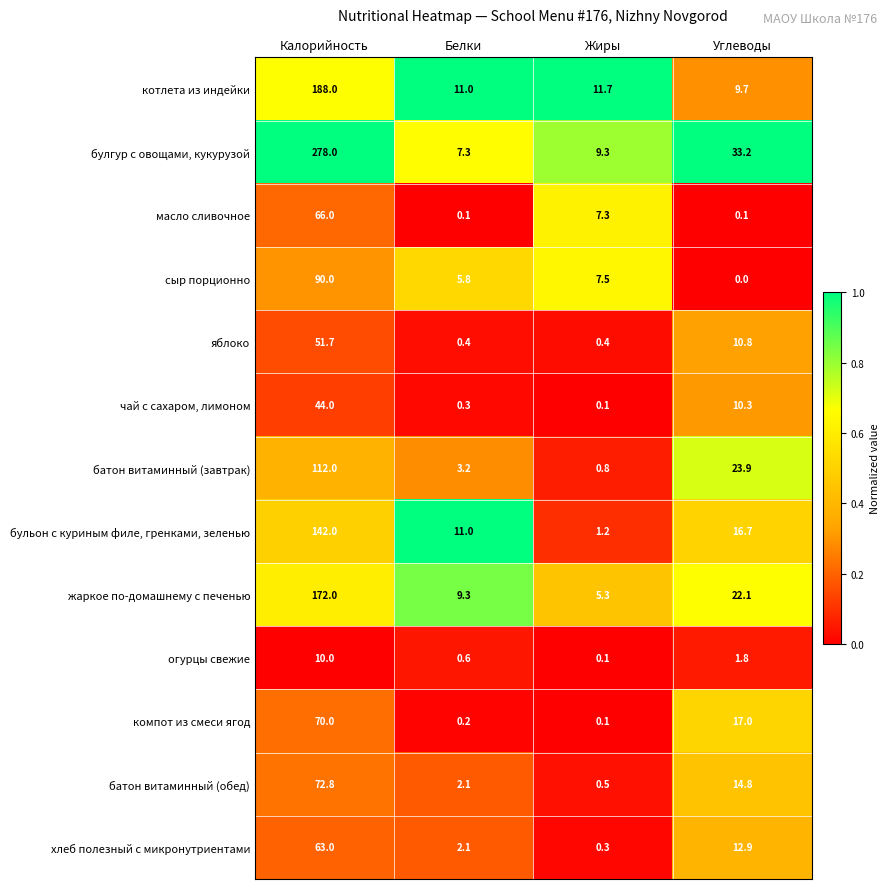

List the series in order of their peak value, lowest first.

огурцы свежие, чай с сахаром, лимоном, яблоко, хлеб полезный с микронутриентами, масло сливочное, компот из смеси ягод, батон витаминный (обед), сыр порционно, батон витаминный (завтрак), бульон с куриным филе, гренками, зеленью, жаркое по-домашнему с печенью, котлета из индейки, булгур с овощами, кукурузой